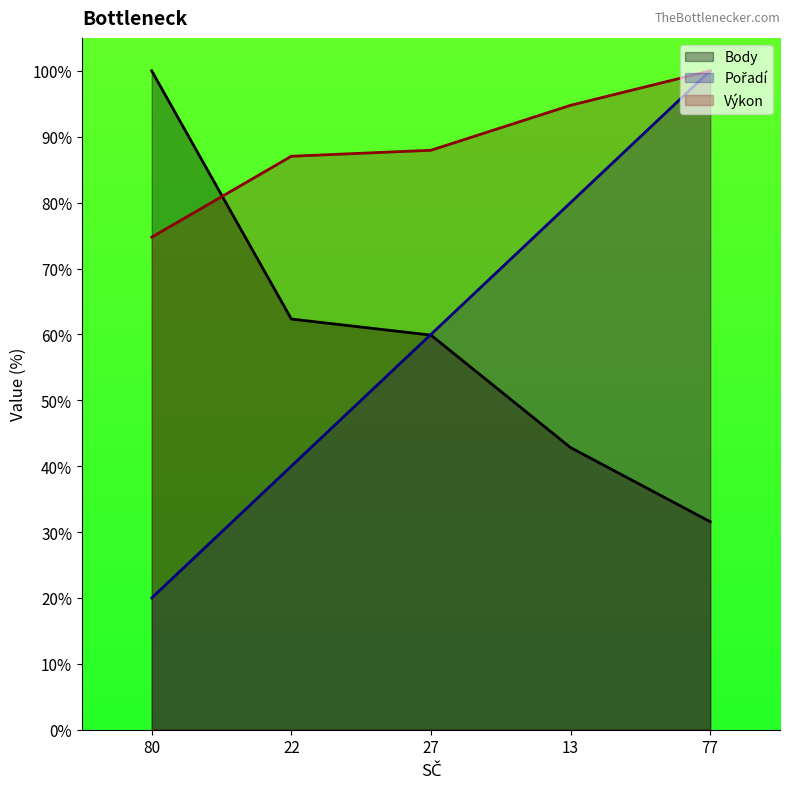

What is the difference between the maximum and minimum values in the Výkon series?

25.2